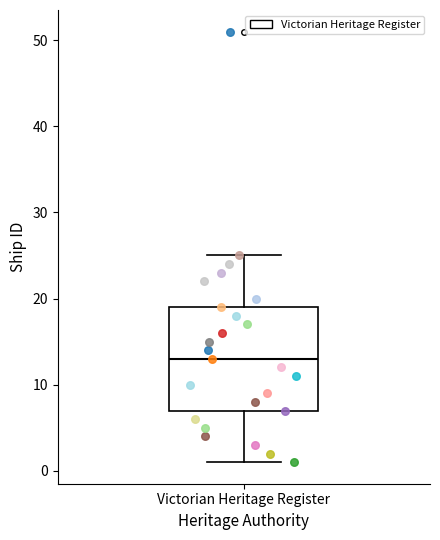

Where does the upper whisker of the box for Victorian Heritage Register end on the y-axis? The values are not printed on the chart, so give them approximately, as read against the axis.

25